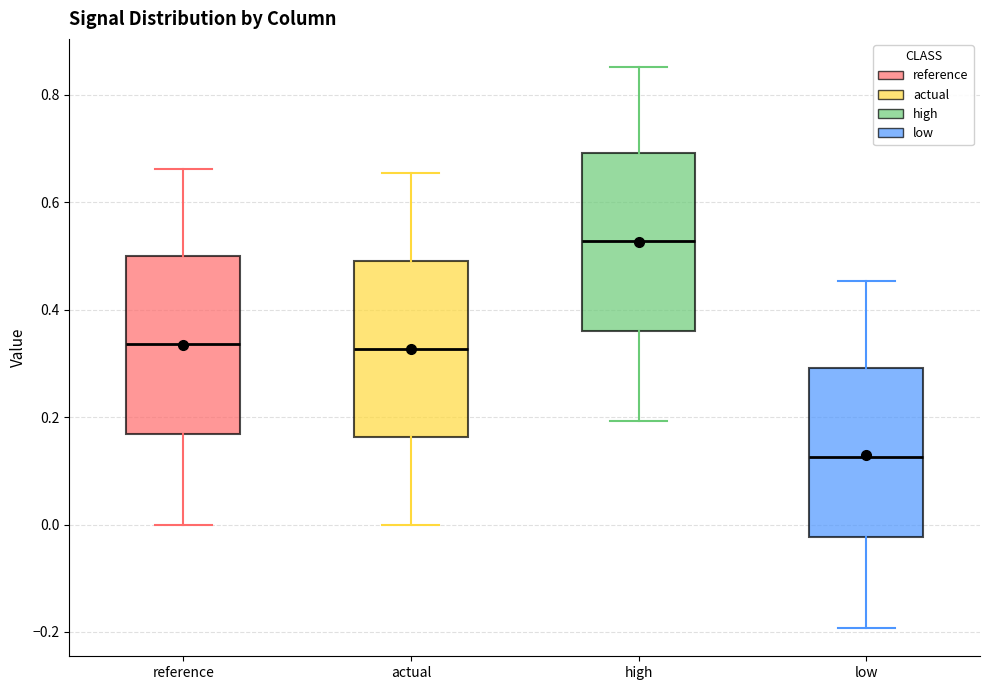

Which box has the lowest median line?

low